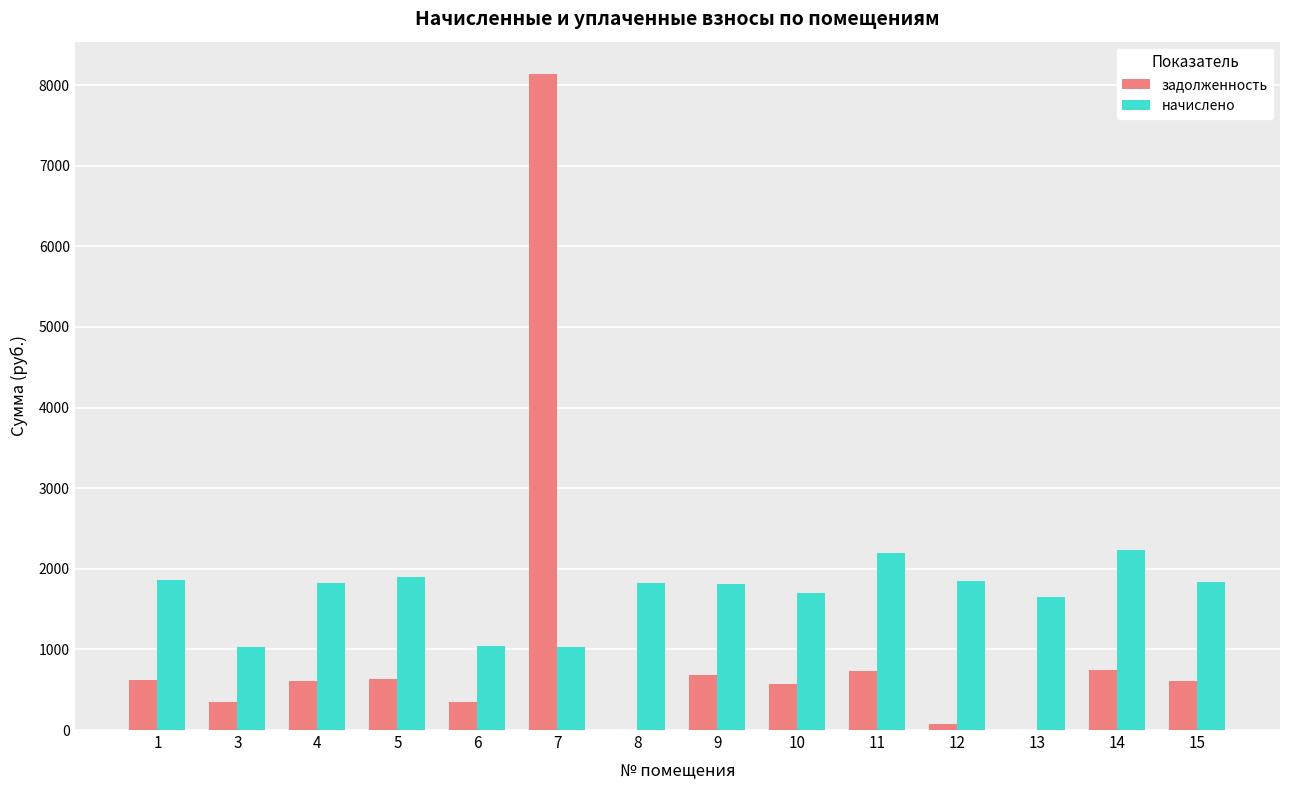

How many distinct data groups are displayed?

2